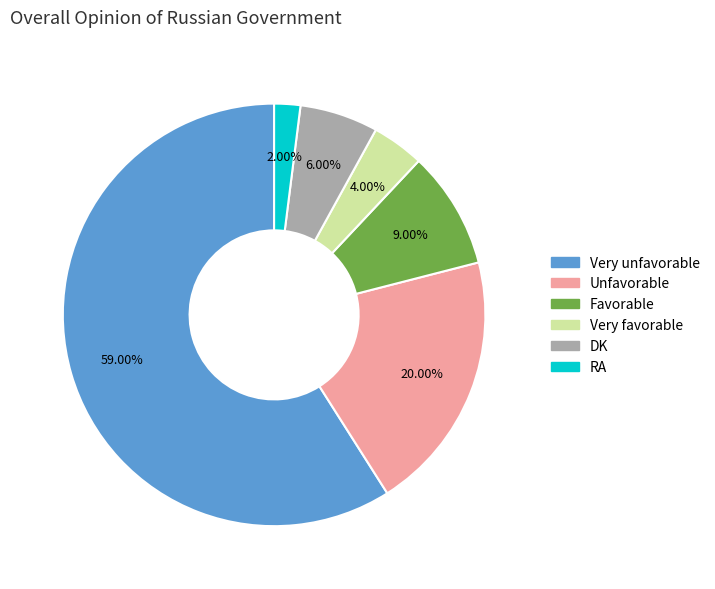

How much of the chart is everything except Favorable?

91.0%